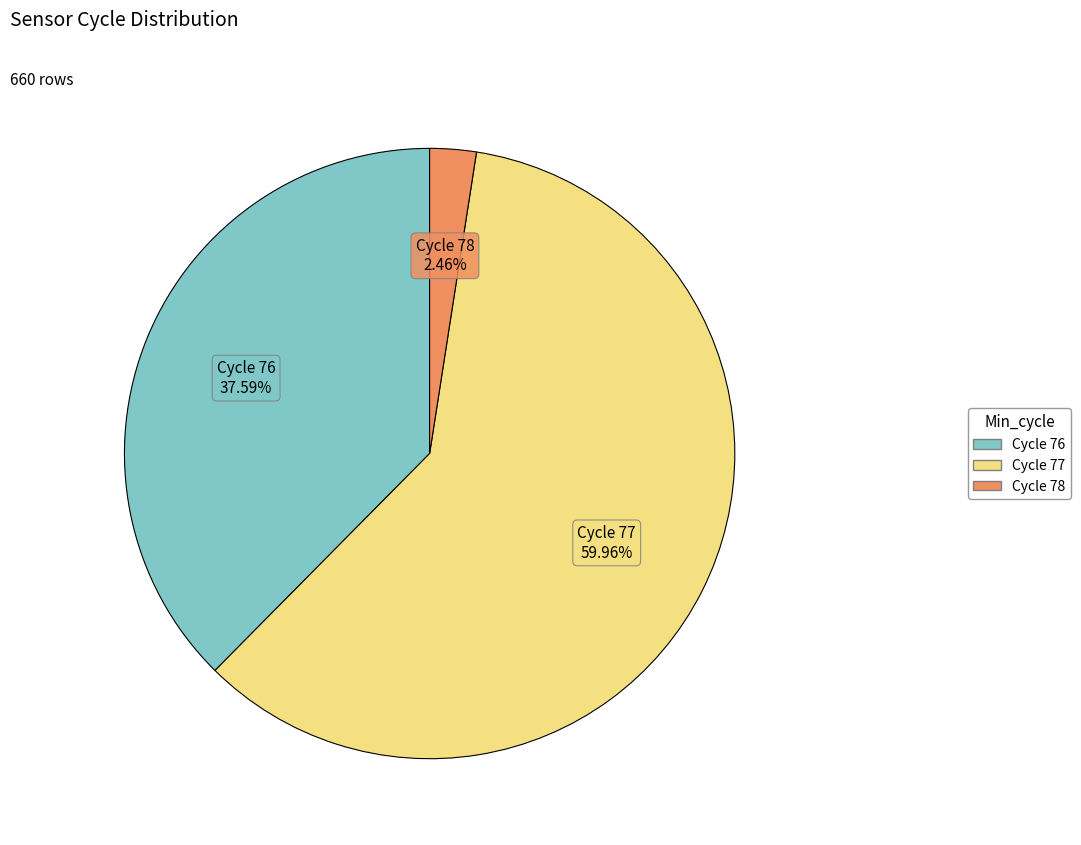

Is there a majority slice in this chart?

Yes